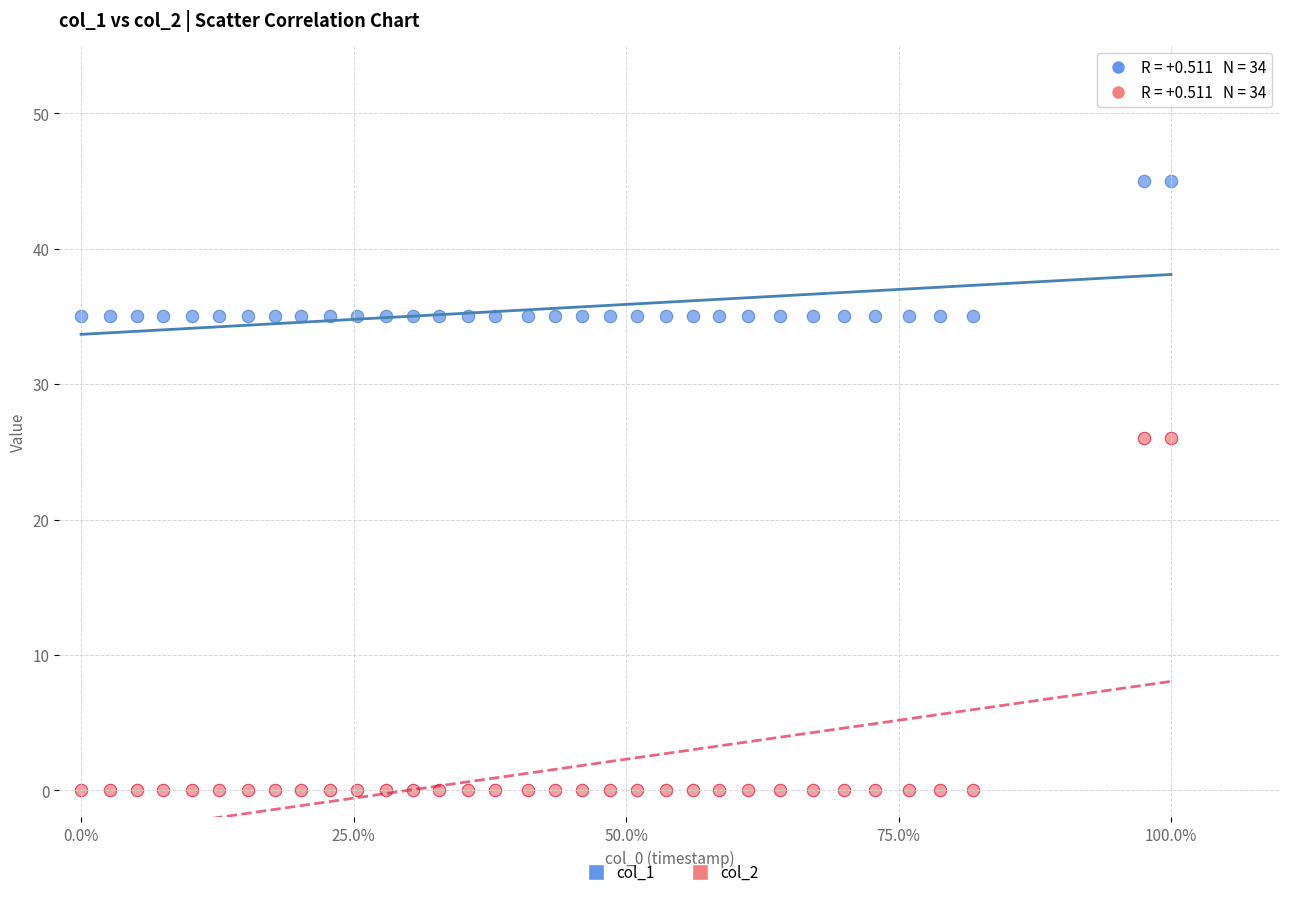

Which series contains the highest Y value?

col_1